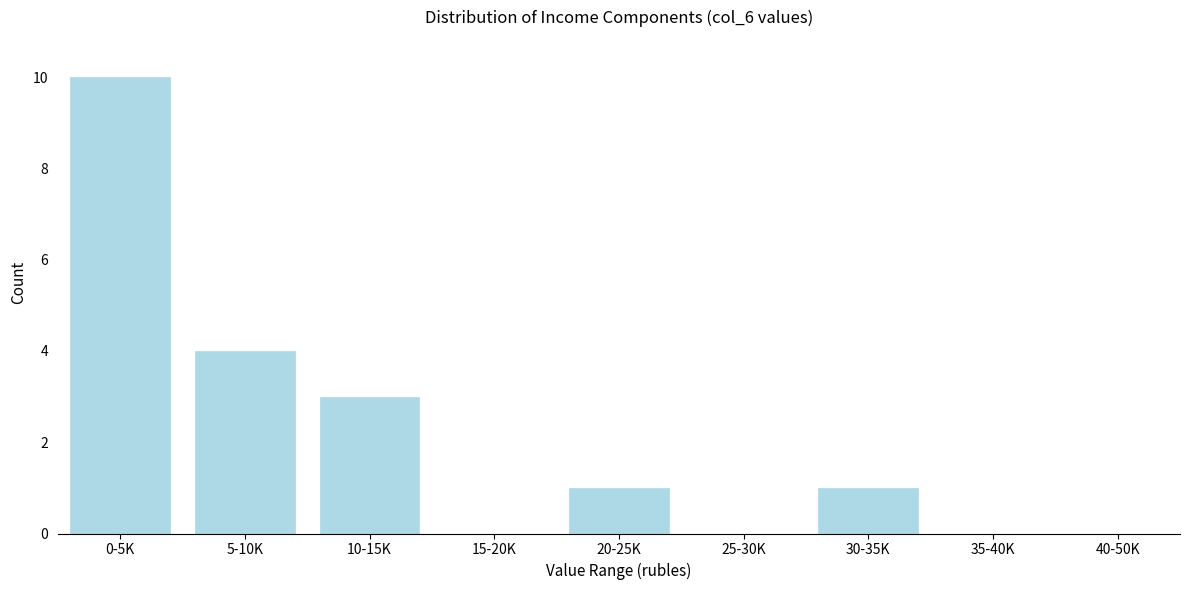

Reading right to left, extract all data points from this chart.

40-50K=0	35-40K=0	30-35K=1	25-30K=0	20-25K=1	15-20K=0	10-15K=3	5-10K=4	0-5K=10